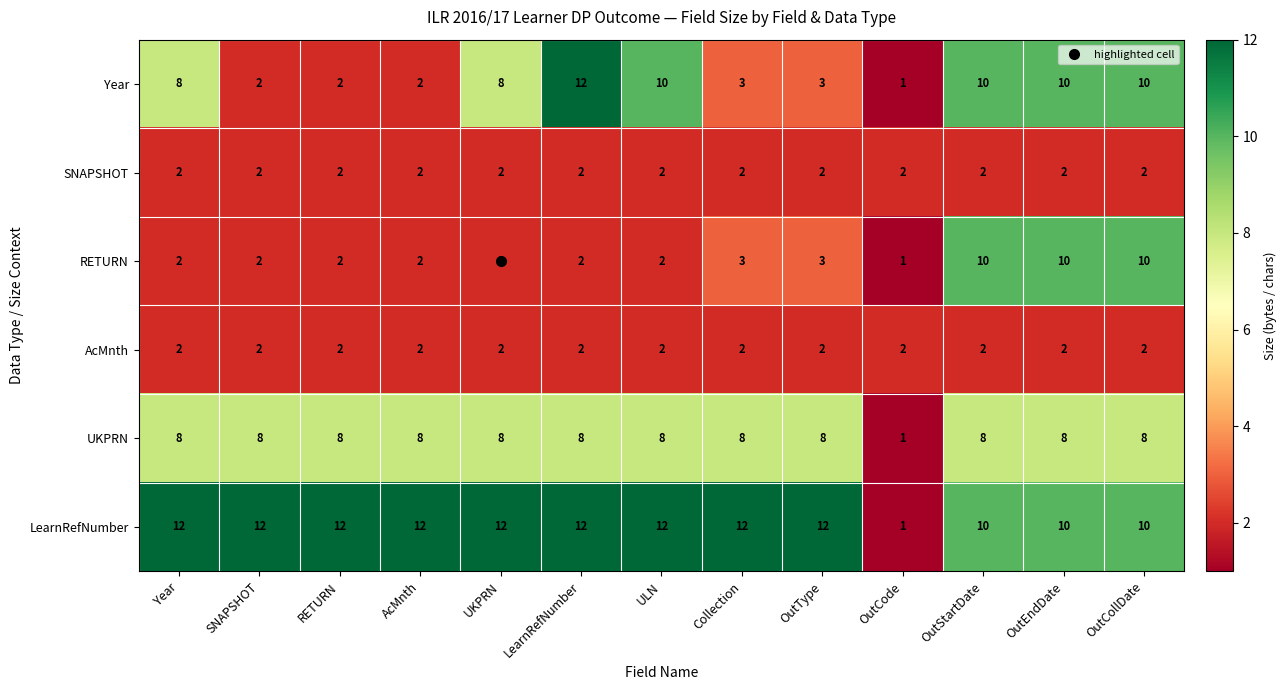

What is the greatest value displayed?

12